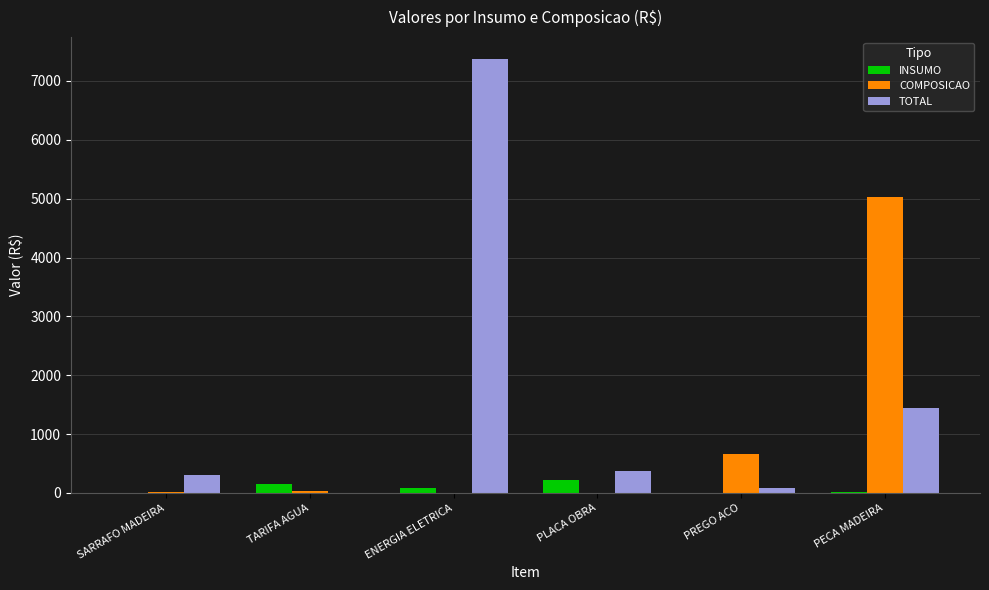

What is the highest value of the INSUMO series?

225.0